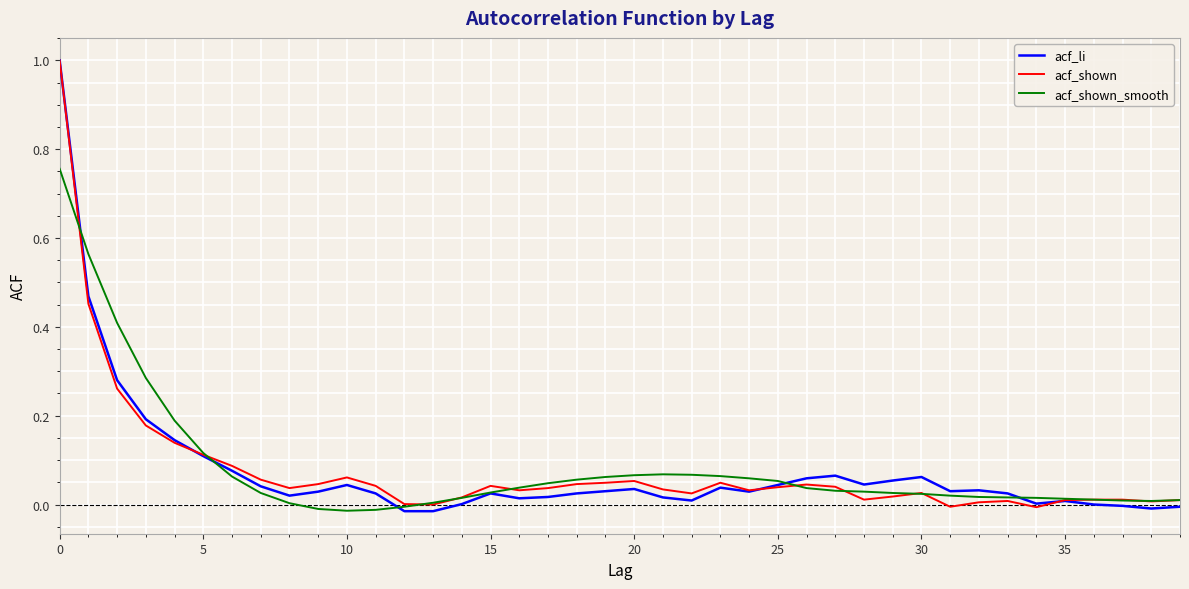

What are all the series names shown in the legend?

acf_li, acf_shown, acf_shown_smooth